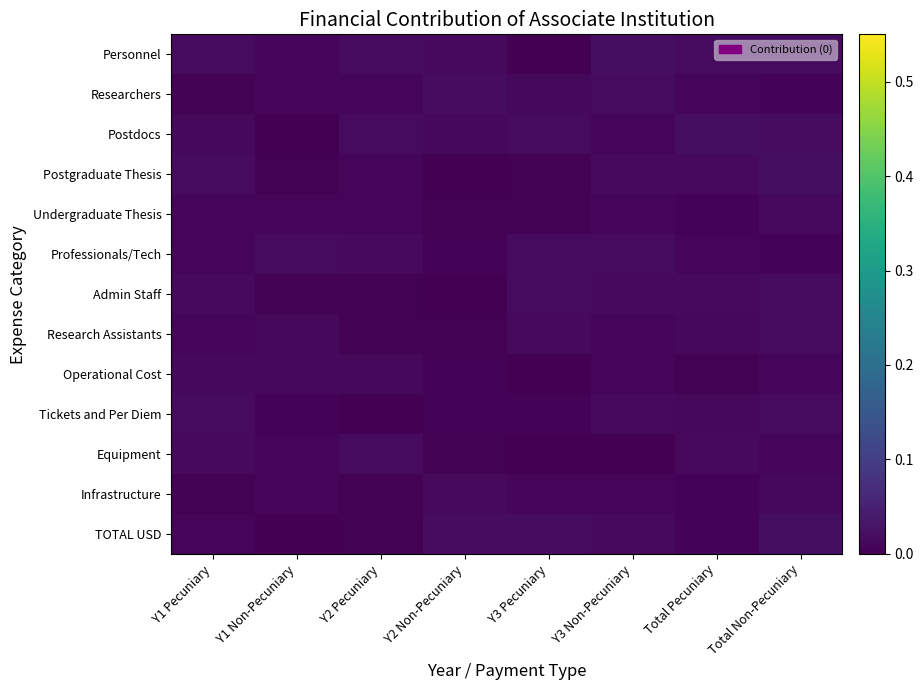

Reading left to right, list all the values displayed in this chart.

Personnel: Y1 Pecuniary=0.0	Y1 Non-Pecuniary=0.0	Y2 Pecuniary=0.0	Y2 Non-Pecuniary=0.0	Y3 Pecuniary=0.0	Y3 Non-Pecuniary=0.0	Total Pecuniary=0.0	Total Non-Pecuniary=0.0
Researchers: Y1 Pecuniary=0.0	Y1 Non-Pecuniary=0.0	Y2 Pecuniary=0.0	Y2 Non-Pecuniary=0.0	Y3 Pecuniary=0.0	Y3 Non-Pecuniary=0.0	Total Pecuniary=0.0	Total Non-Pecuniary=0.0
Postdocs: Y1 Pecuniary=0.0	Y1 Non-Pecuniary=0.0	Y2 Pecuniary=0.0	Y2 Non-Pecuniary=0.0	Y3 Pecuniary=0.0	Y3 Non-Pecuniary=0.0	Total Pecuniary=0.0	Total Non-Pecuniary=0.0
Postgraduate Thesis: Y1 Pecuniary=0.0	Y1 Non-Pecuniary=0.0	Y2 Pecuniary=0.0	Y2 Non-Pecuniary=0.0	Y3 Pecuniary=0.0	Y3 Non-Pecuniary=0.0	Total Pecuniary=0.0	Total Non-Pecuniary=0.0
Undergraduate Thesis: Y1 Pecuniary=0.0	Y1 Non-Pecuniary=0.0	Y2 Pecuniary=0.0	Y2 Non-Pecuniary=0.0	Y3 Pecuniary=0.0	Y3 Non-Pecuniary=0.0	Total Pecuniary=0.0	Total Non-Pecuniary=0.0
Professionals/Tech: Y1 Pecuniary=0.0	Y1 Non-Pecuniary=0.0	Y2 Pecuniary=0.0	Y2 Non-Pecuniary=0.0	Y3 Pecuniary=0.0	Y3 Non-Pecuniary=0.0	Total Pecuniary=0.0	Total Non-Pecuniary=0.0
Admin Staff: Y1 Pecuniary=0.0	Y1 Non-Pecuniary=0.0	Y2 Pecuniary=0.0	Y2 Non-Pecuniary=0.0	Y3 Pecuniary=0.0	Y3 Non-Pecuniary=0.0	Total Pecuniary=0.0	Total Non-Pecuniary=0.0
Research Assistants: Y1 Pecuniary=0.0	Y1 Non-Pecuniary=0.0	Y2 Pecuniary=0.0	Y2 Non-Pecuniary=0.0	Y3 Pecuniary=0.0	Y3 Non-Pecuniary=0.0	Total Pecuniary=0.0	Total Non-Pecuniary=0.0
Operational Cost: Y1 Pecuniary=0.0	Y1 Non-Pecuniary=0.0	Y2 Pecuniary=0.0	Y2 Non-Pecuniary=0.0	Y3 Pecuniary=0.0	Y3 Non-Pecuniary=0.0	Total Pecuniary=0.0	Total Non-Pecuniary=0.0
Tickets and Per Diem: Y1 Pecuniary=0.0	Y1 Non-Pecuniary=0.0	Y2 Pecuniary=0.0	Y2 Non-Pecuniary=0.0	Y3 Pecuniary=0.0	Y3 Non-Pecuniary=0.0	Total Pecuniary=0.0	Total Non-Pecuniary=0.0
Equipment: Y1 Pecuniary=0.0	Y1 Non-Pecuniary=0.0	Y2 Pecuniary=0.0	Y2 Non-Pecuniary=0.0	Y3 Pecuniary=0.0	Y3 Non-Pecuniary=0.0	Total Pecuniary=0.0	Total Non-Pecuniary=0.0
Infrastructure: Y1 Pecuniary=0.0	Y1 Non-Pecuniary=0.0	Y2 Pecuniary=0.0	Y2 Non-Pecuniary=0.0	Y3 Pecuniary=0.0	Y3 Non-Pecuniary=0.0	Total Pecuniary=0.0	Total Non-Pecuniary=0.0
TOTAL USD: Y1 Pecuniary=0.0	Y1 Non-Pecuniary=0.0	Y2 Pecuniary=0.0	Y2 Non-Pecuniary=0.0	Y3 Pecuniary=0.0	Y3 Non-Pecuniary=0.0	Total Pecuniary=0.0	Total Non-Pecuniary=0.0